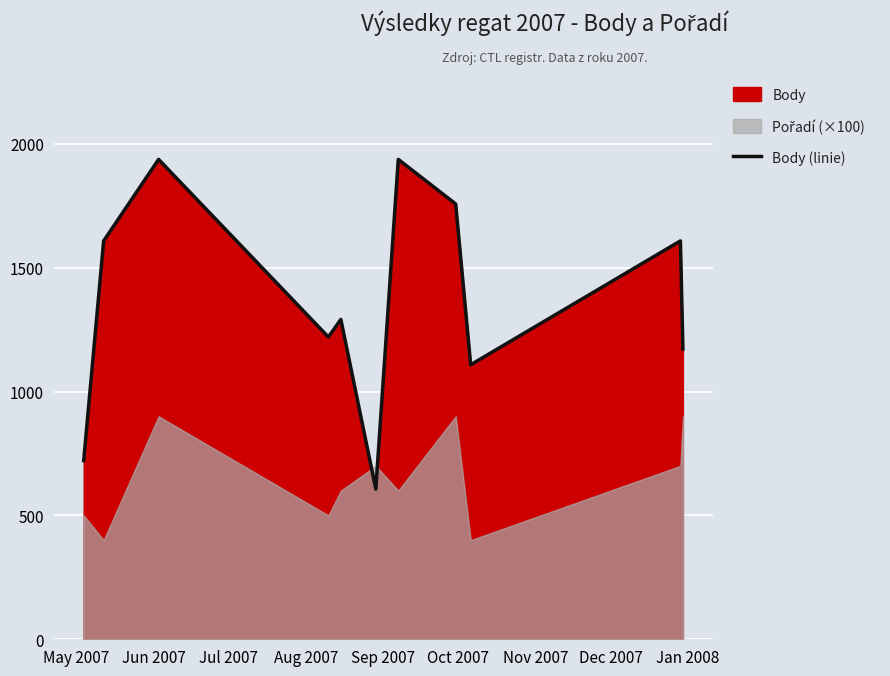

True or false: the data shows 1744 at 10.

False